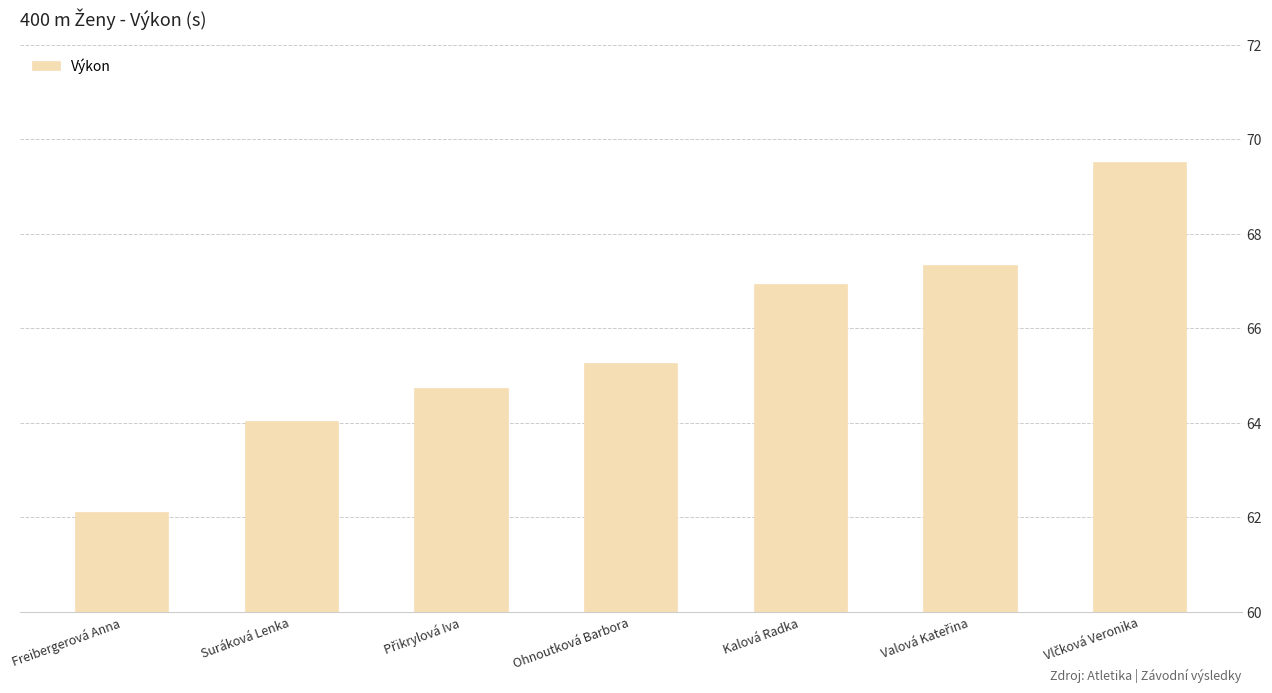

What is the greatest value displayed?

69.5